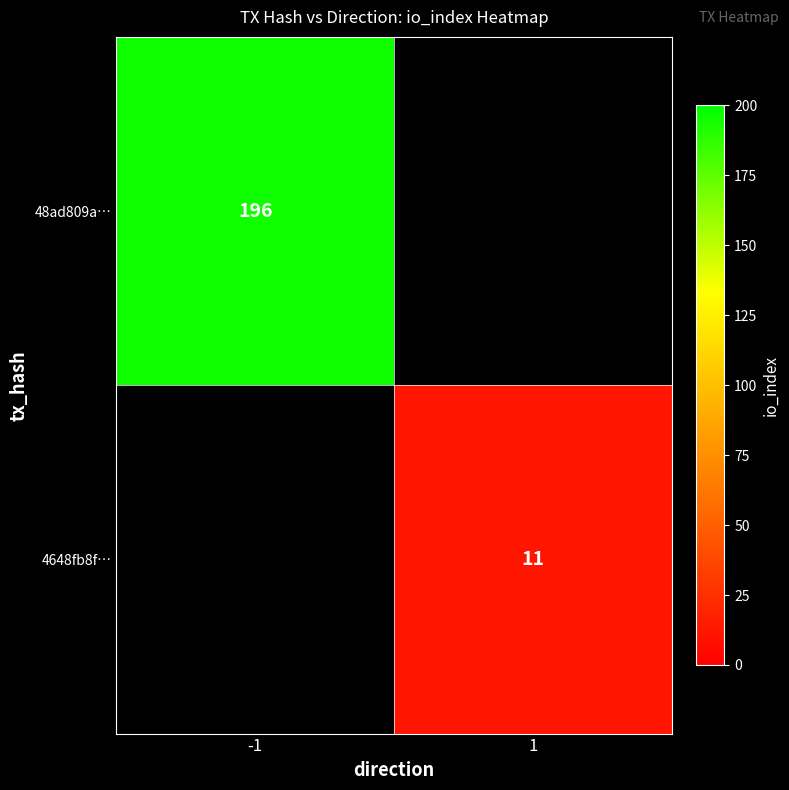

Which has a higher value, 1 or -1?

-1